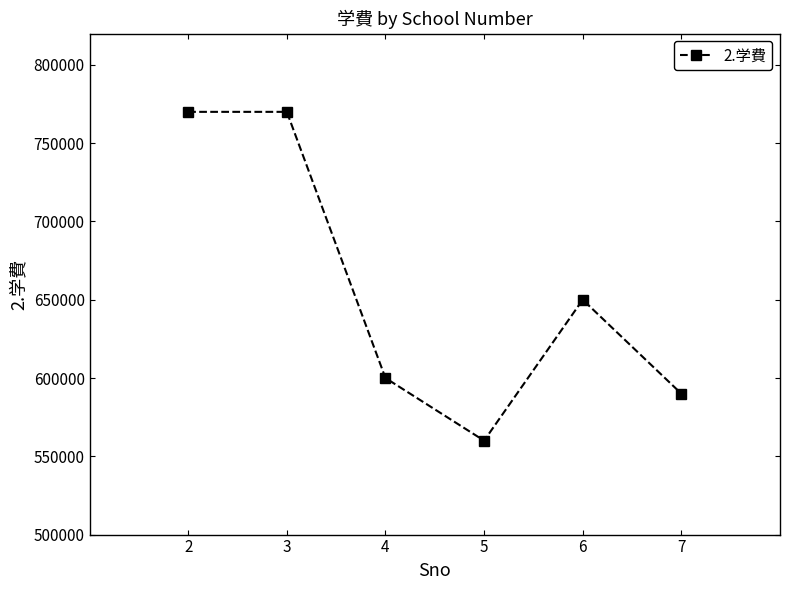

What is the maximum value shown in the chart?

770000